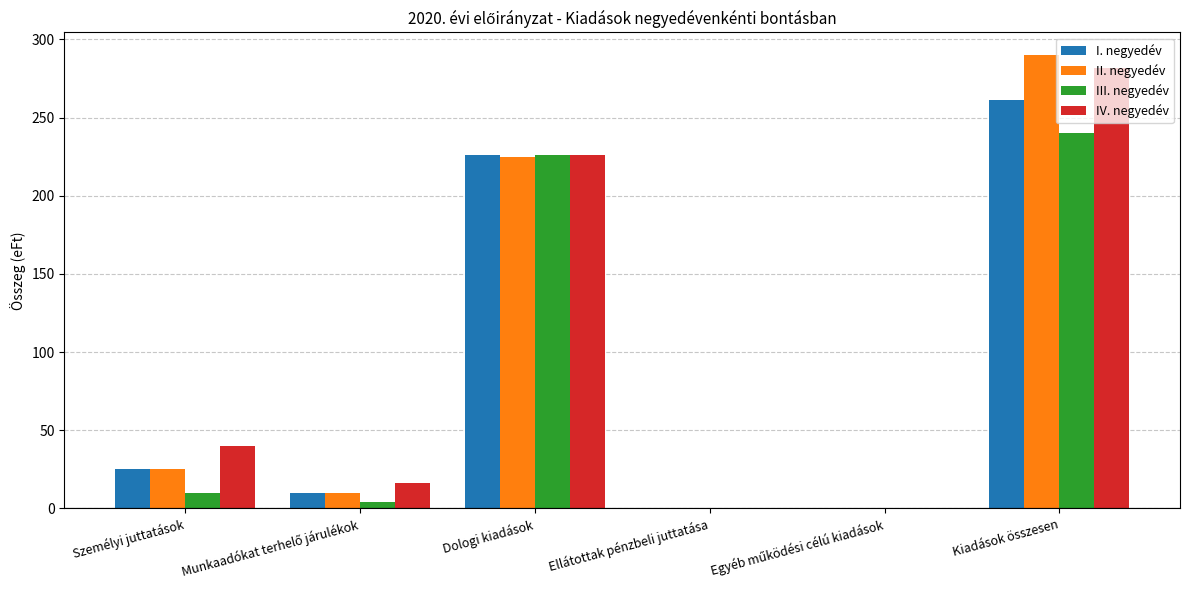

Is the value of III. negyedév at Ellátottak pénzbeli juttatása greater than the value of II. negyedév at Dologi kiadások?

No